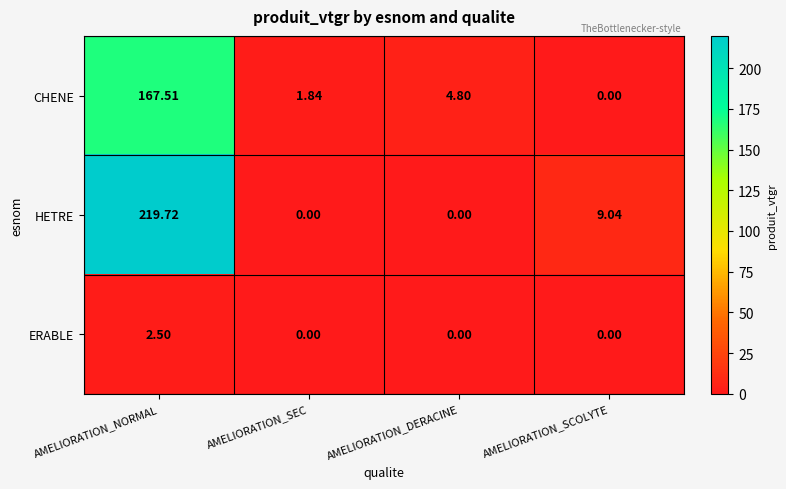

At which category is the sum across all series the highest?

AMELIORATION_NORMAL